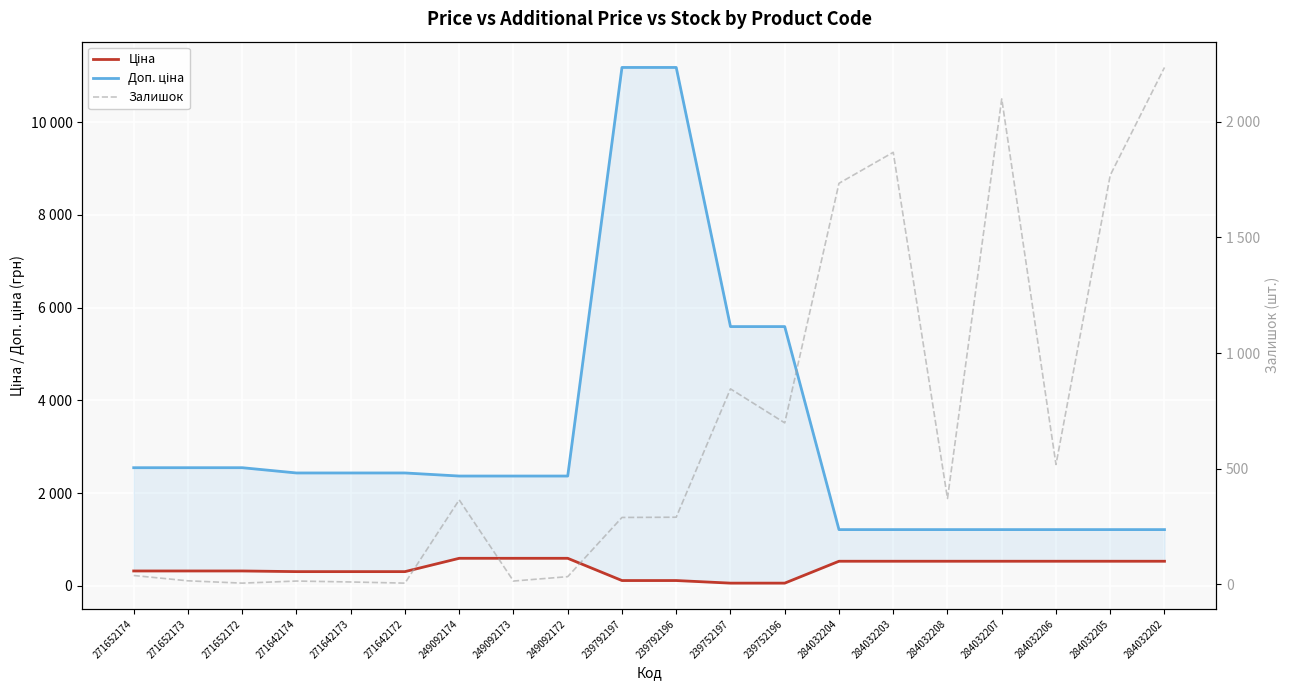

What position from the right is 271652172?

18